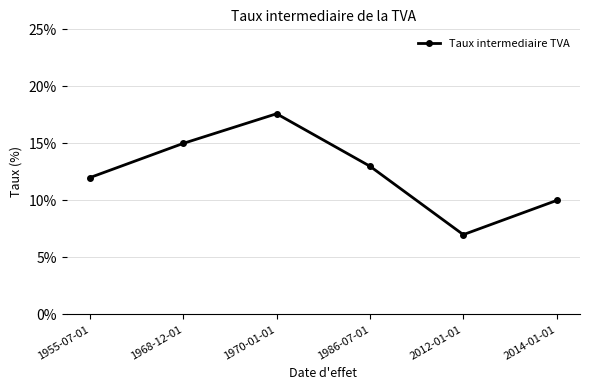

Is this an area chart (filled region under the line)?

No